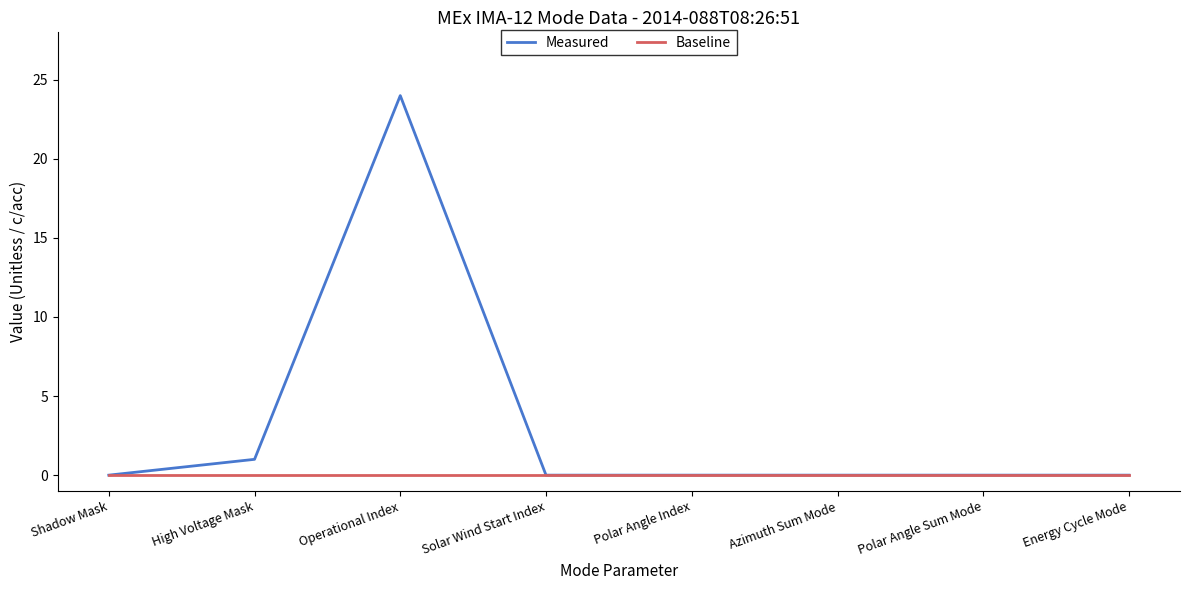

Does the chart have visible grid lines?

No